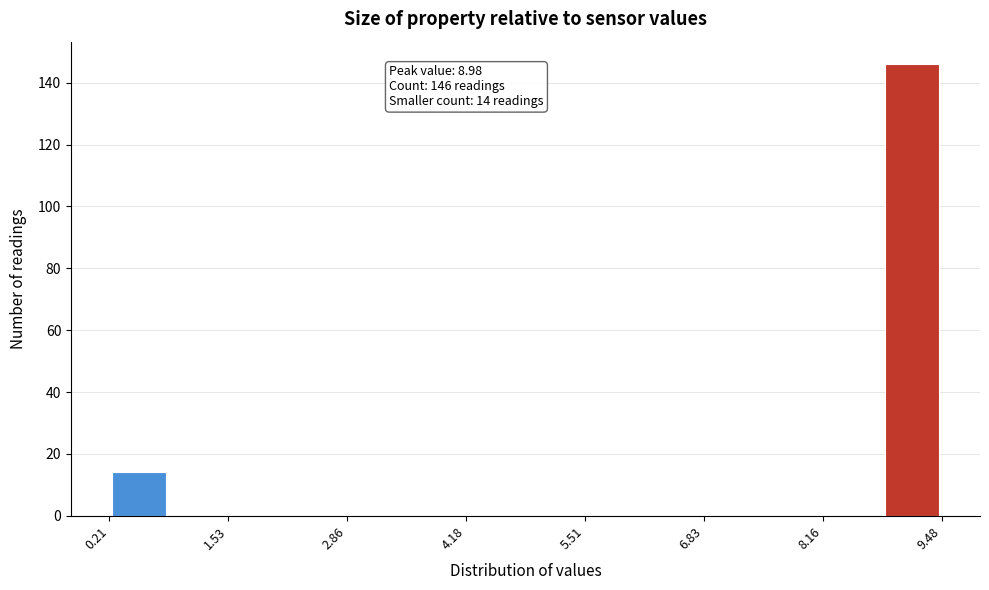

Around what value on the x-axis is the tallest bar? Give the approximate position of its centre, as read against the axis.

9.2